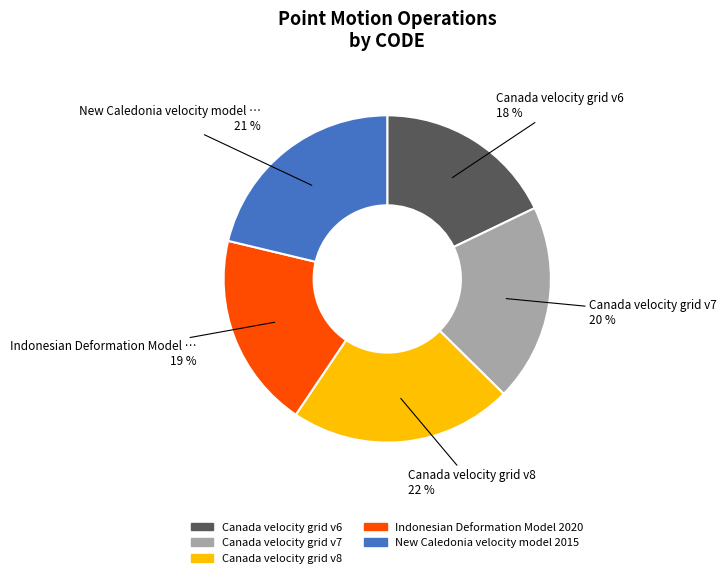

Does any single category account for the majority?

No